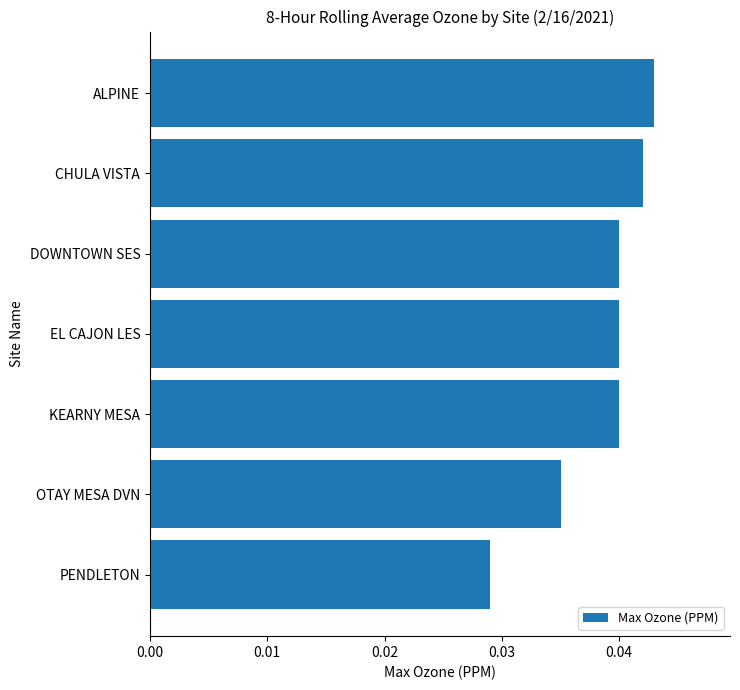

Which has a higher value, PENDLETON or ALPINE?

ALPINE